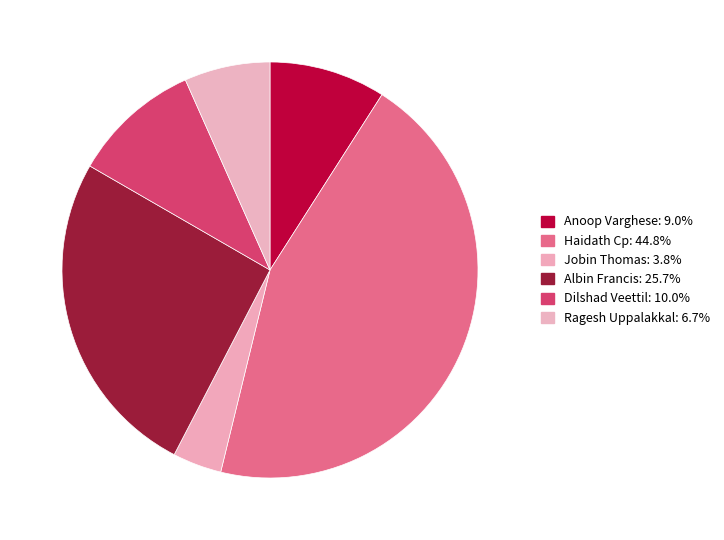

Which slice is the largest?

Haidath Cp